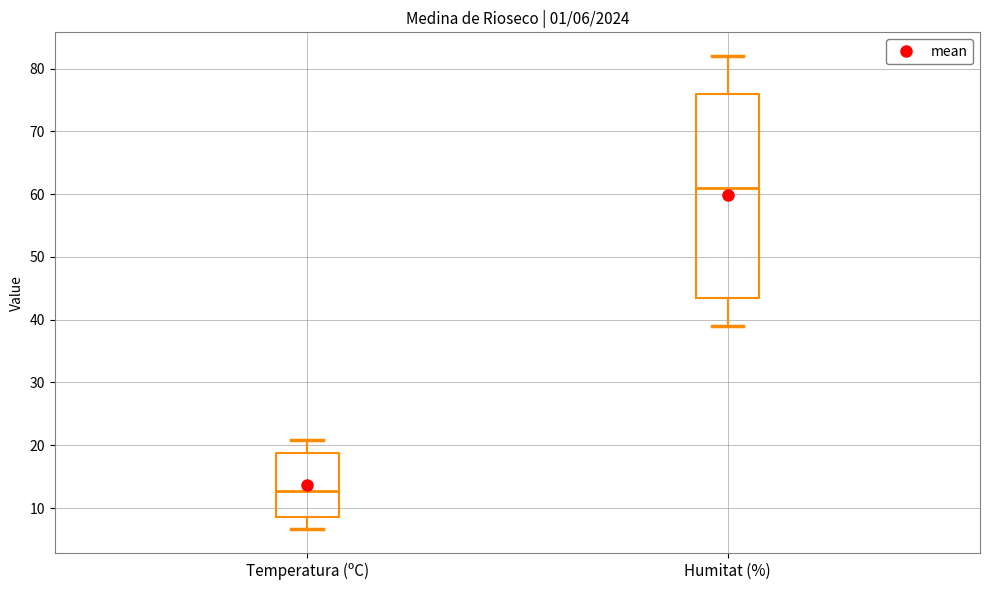

Which box has the highest median line?

Humitat (%)